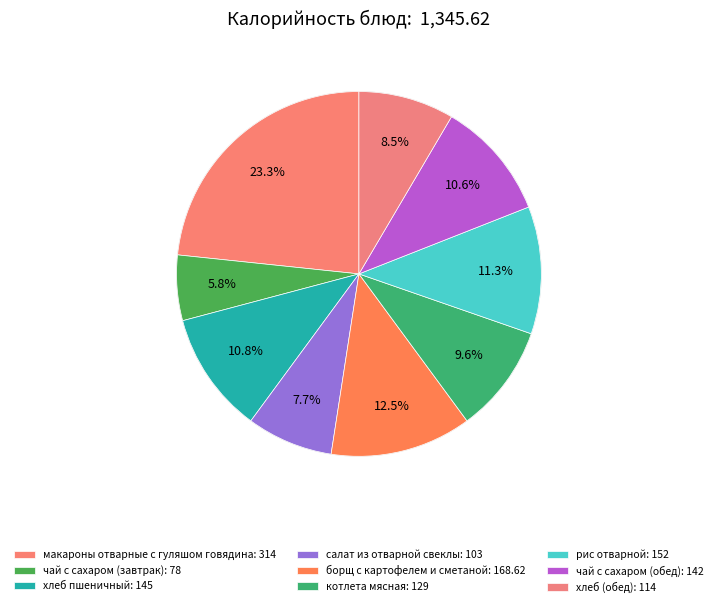

Count the number of slices in the pie.

9